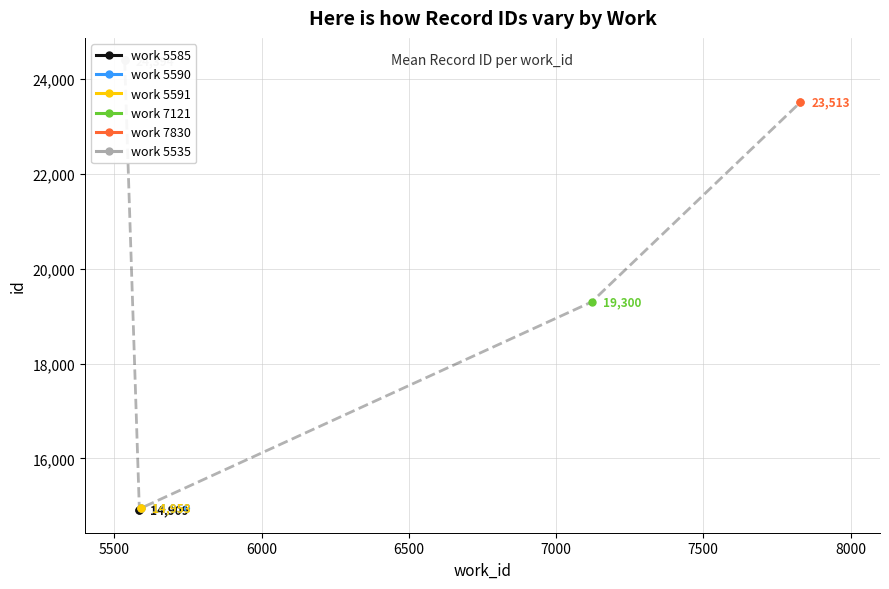

The value of work 5591 at 5500 is 14953. True or false?

True